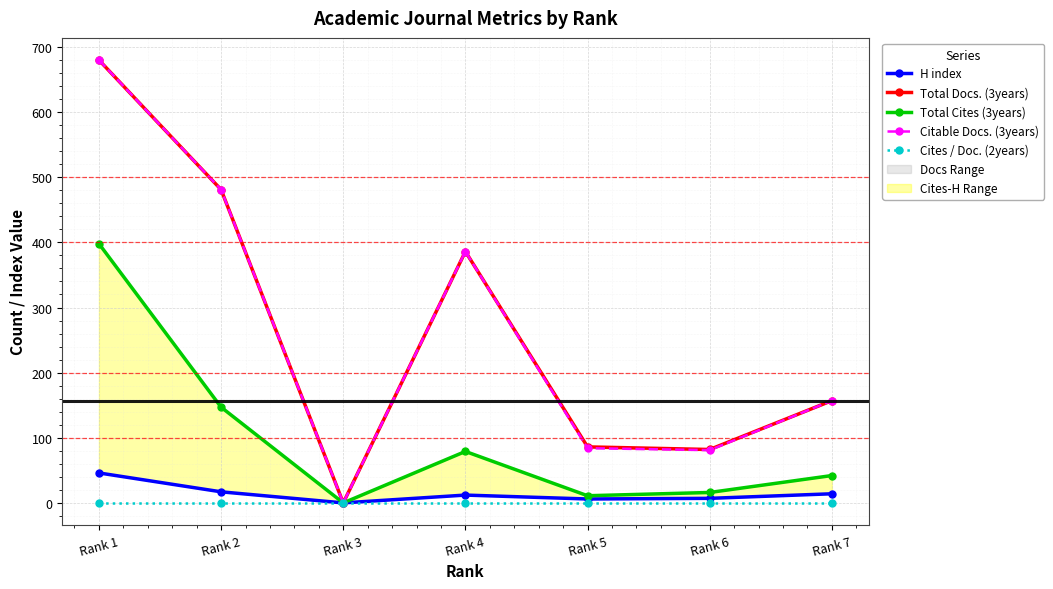

True or false: Total Cites (3years) has more than 2 interior local peaks.

False